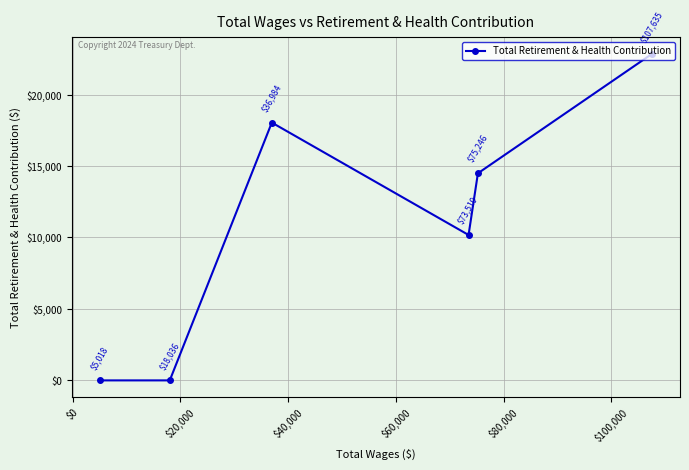

What is the value of the 6th point from the left?

22866